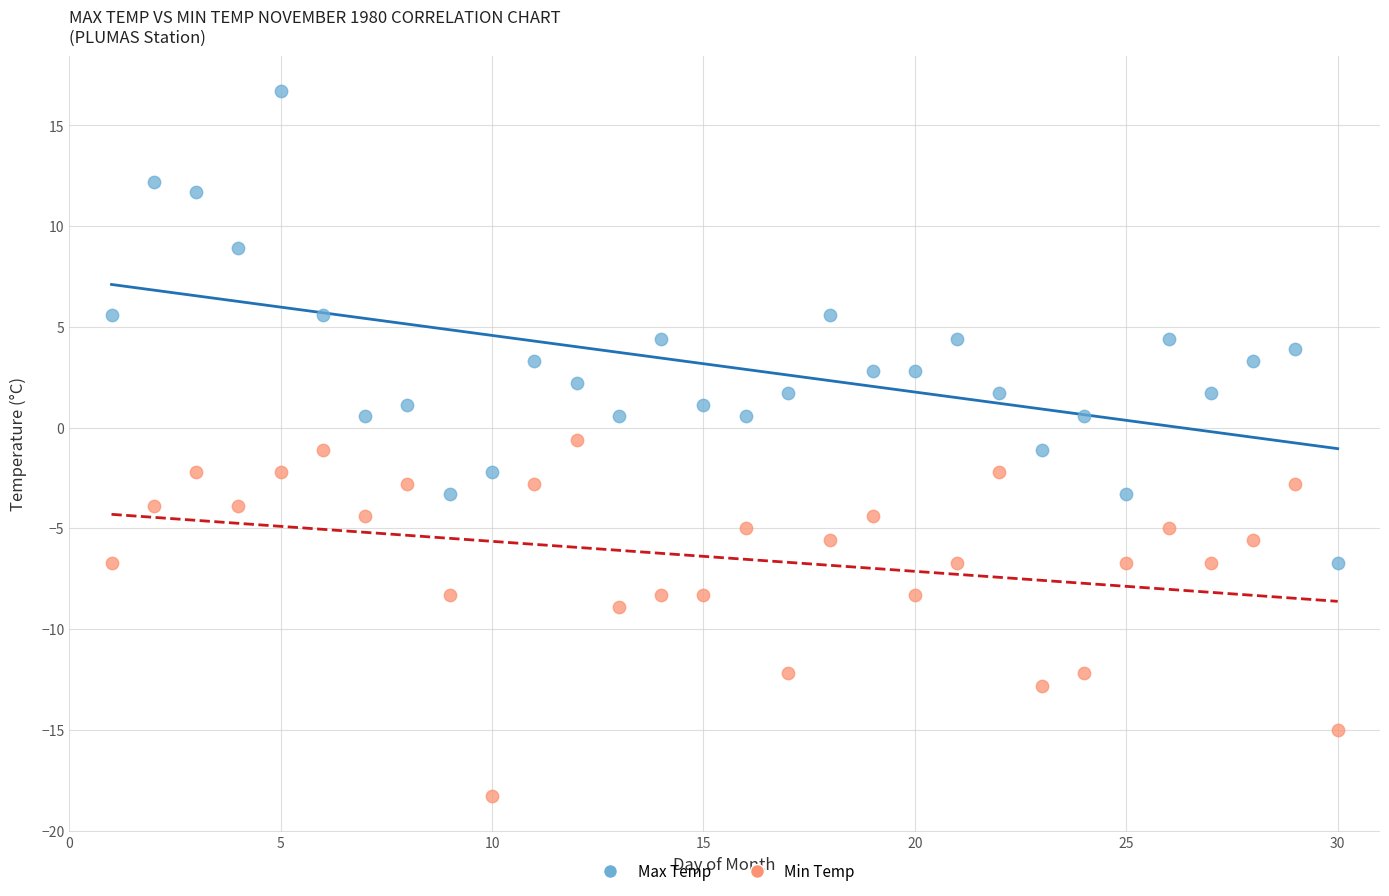

Across all data points, what is the range of Y values (max minus min)?

35.0